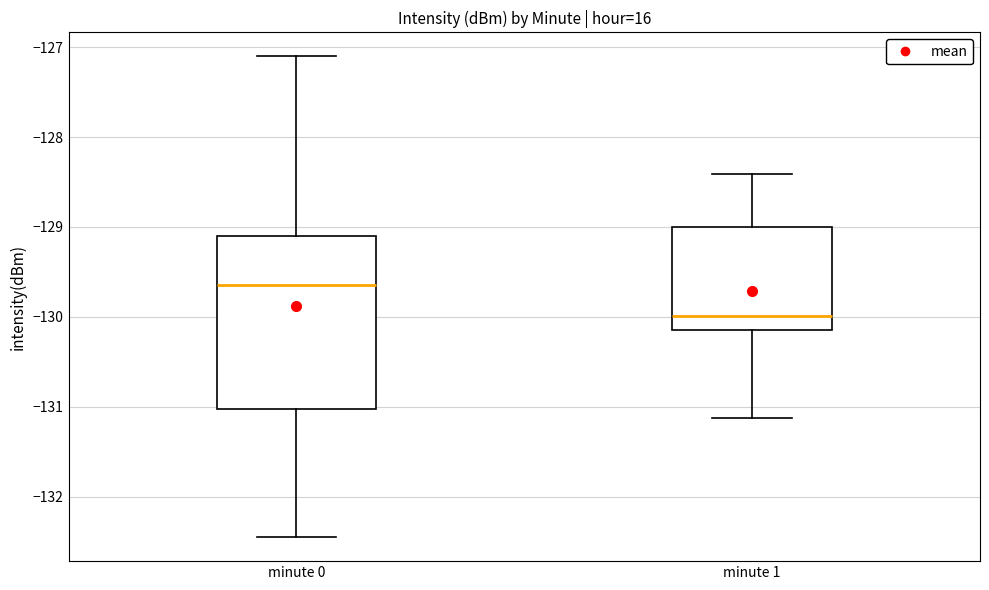

Comparing the boxes themselves (not the whiskers), which one is the tallest?

minute 0